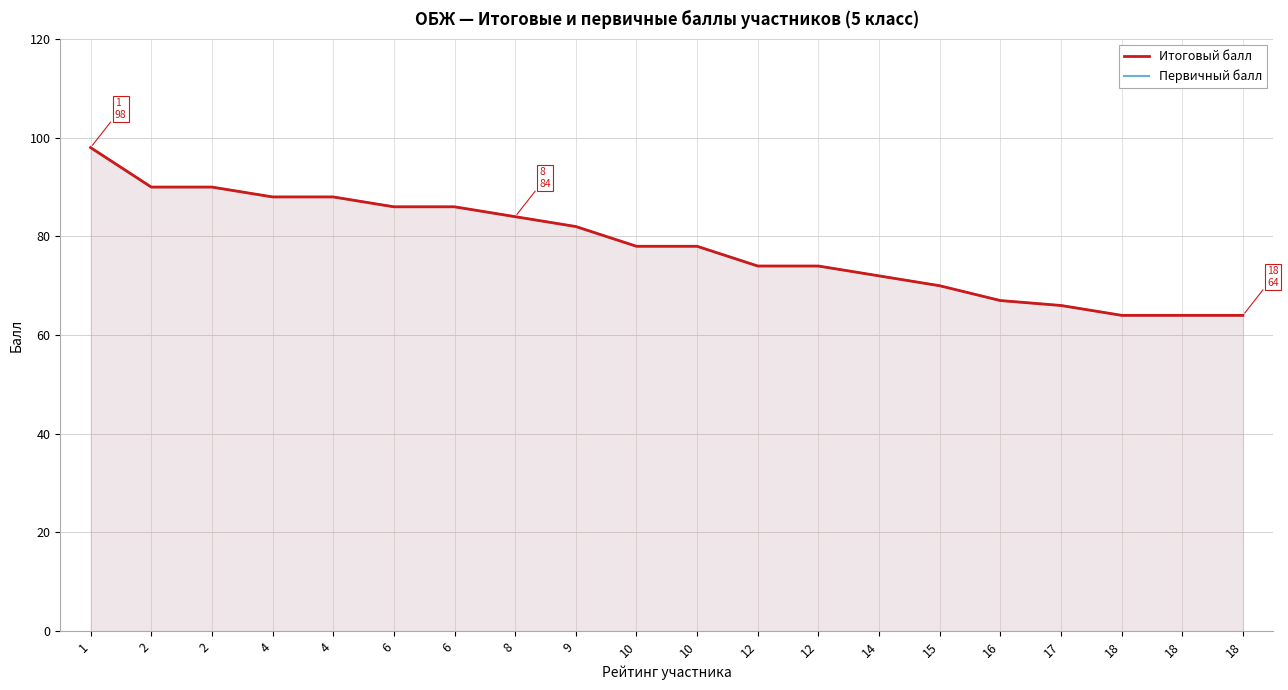

Which category has the lowest value in the Первичный балл series?

18